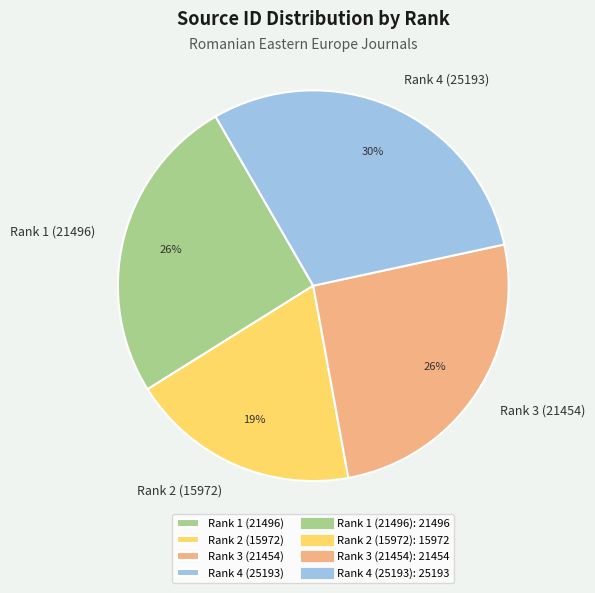

What is the ratio of the value at Rank 3 (21454) to the value at Rank 4 (25193)?

0.9